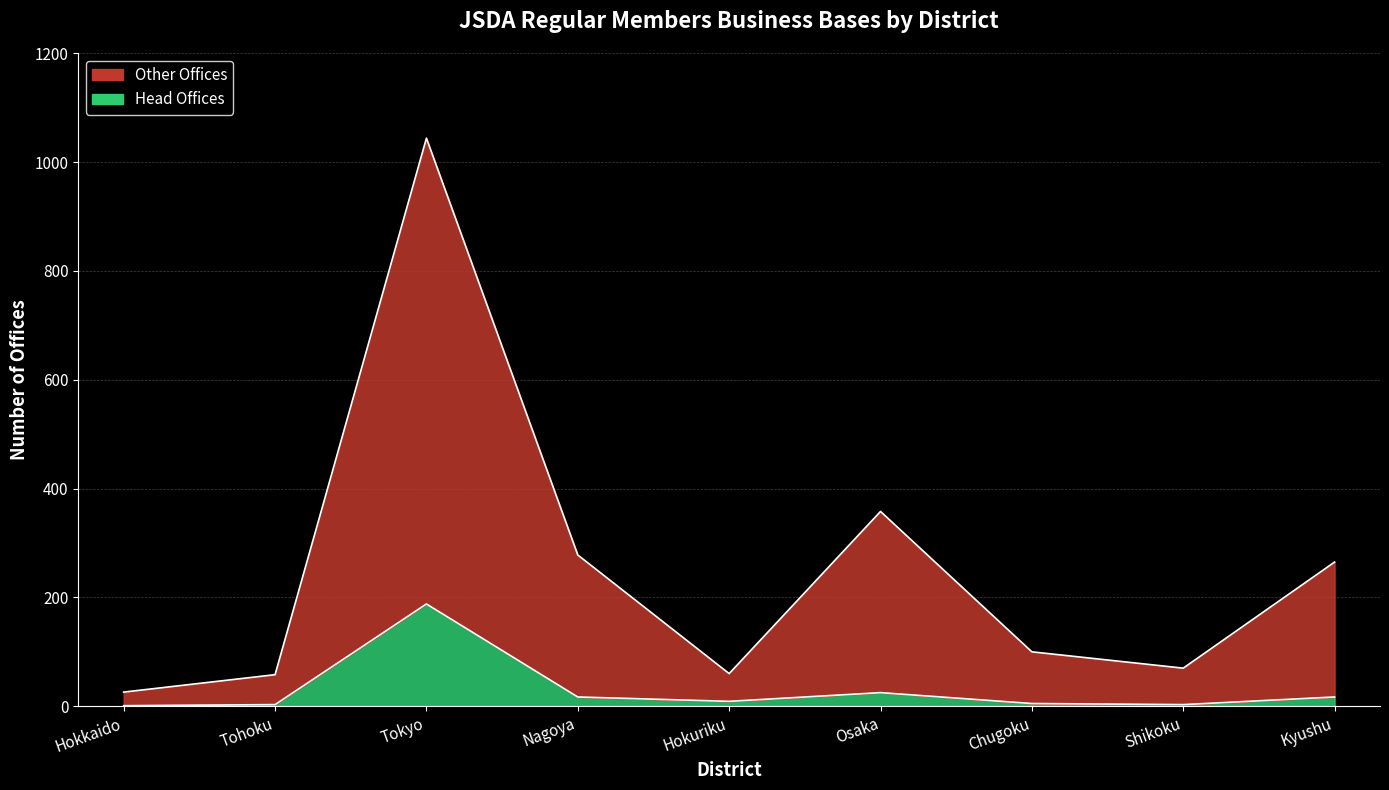

Rank the categories by Other Offices value from highest to lowest.

Tokyo, Osaka, Nagoya, Kyushu, Chugoku, Shikoku, Hokuriku, Tohoku, Hokkaido